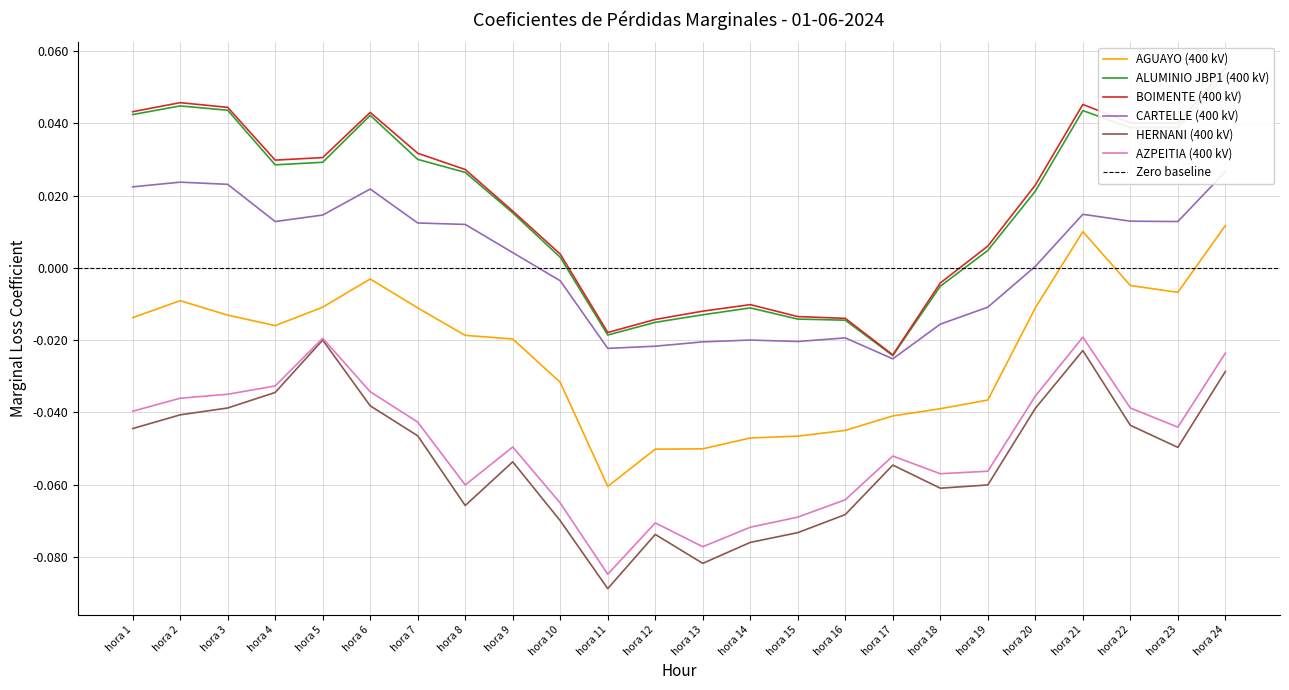

True or false: CARTELLE (400 kV) and AGUAYO (400 kV) intersect in this chart.

False